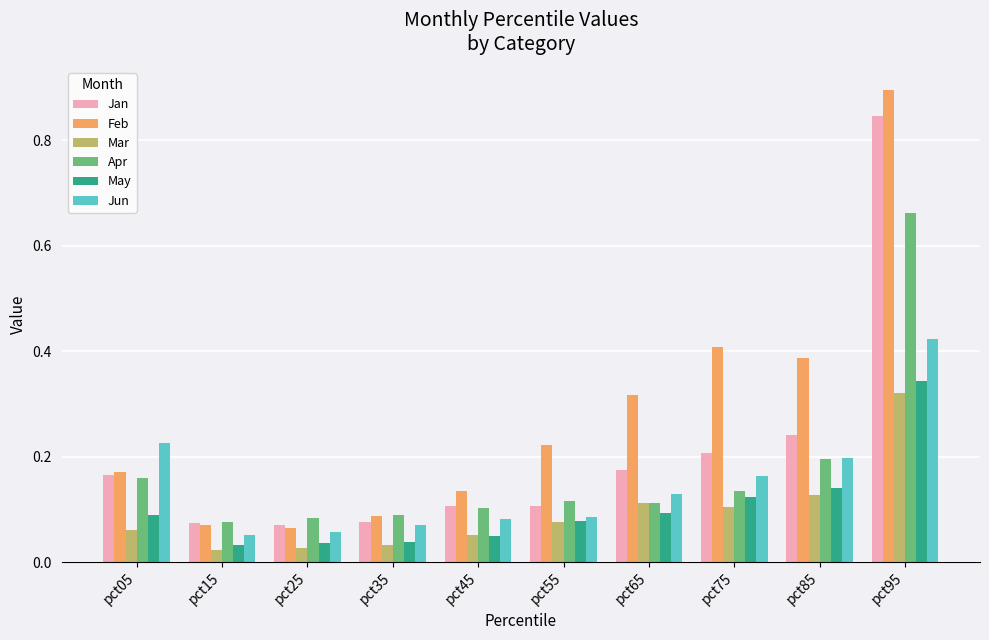

What are all the series names shown in the legend?

Jan, Feb, Mar, Apr, May, Jun